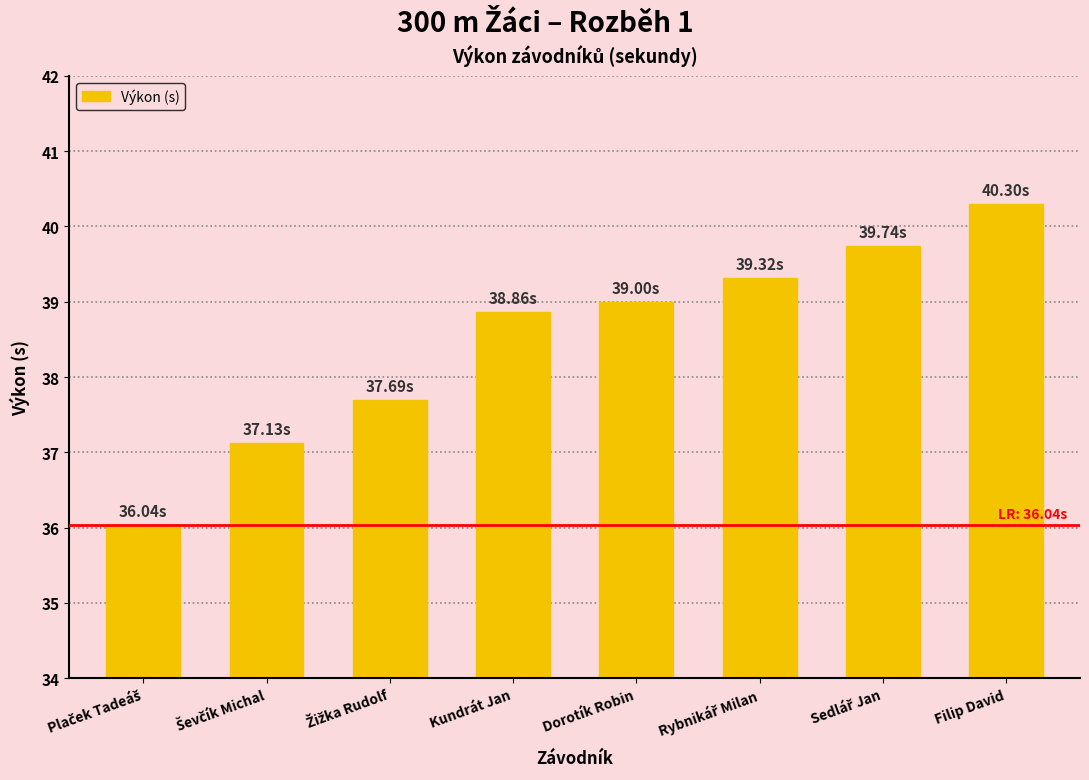

What is the label of the 5th bar from the right?

Kundrát Jan